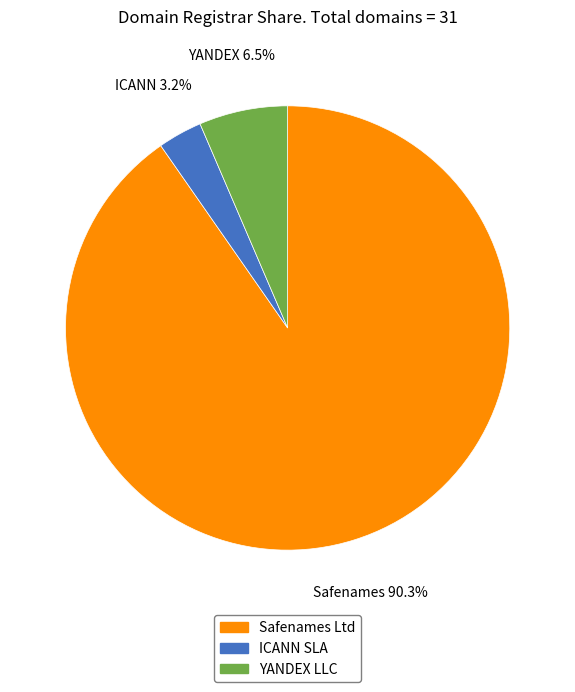

Is there any slice that represents more than half of the pie?

Yes